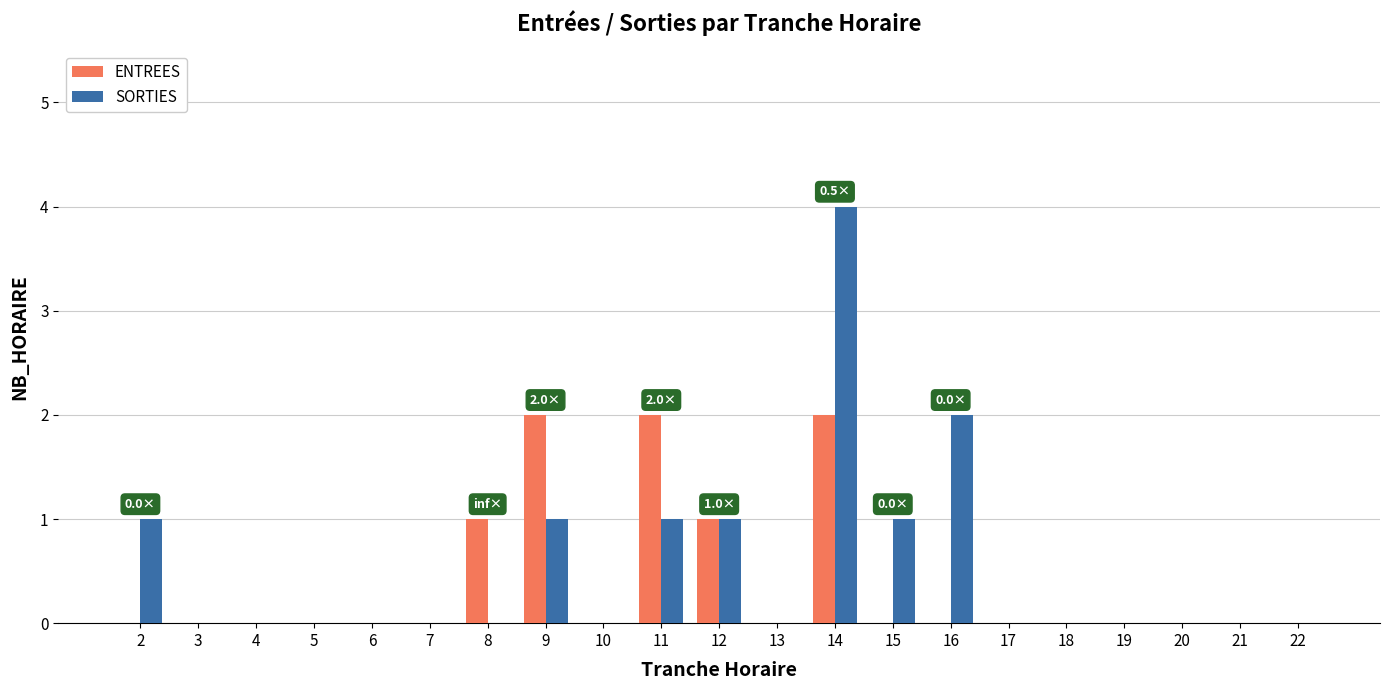

At which category is the sum across all series the highest?

14